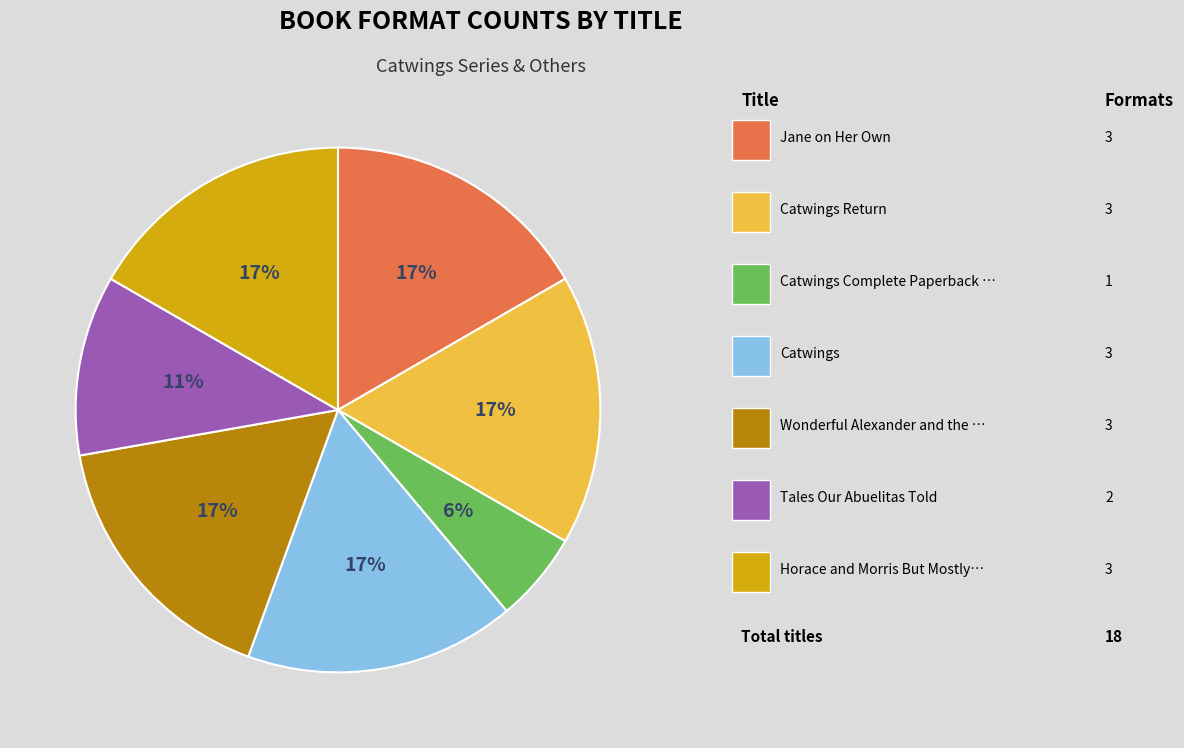

Does any single category account for the majority?

No